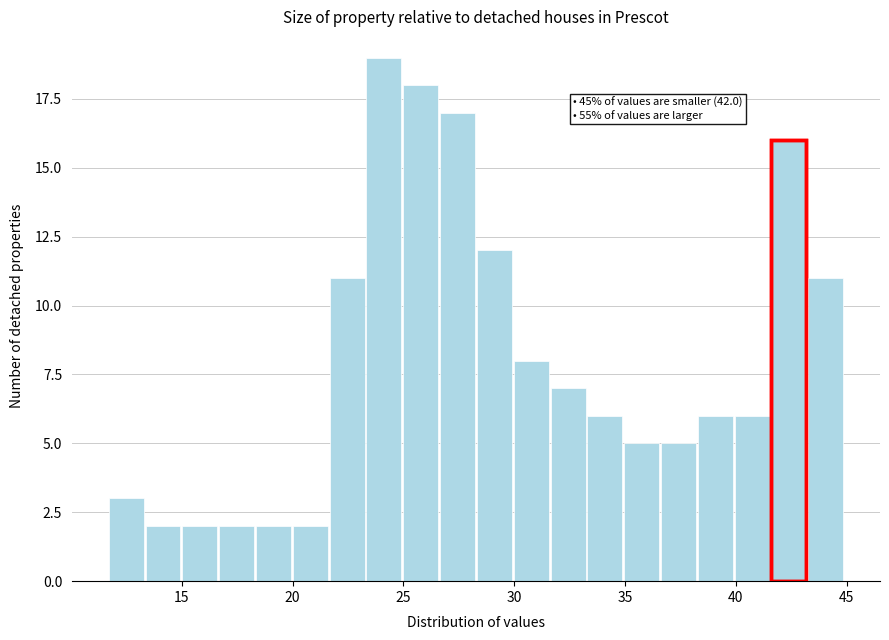

Around what value on the x-axis is the tallest bar? Give the approximate position of its centre, as read against the axis.

24.0